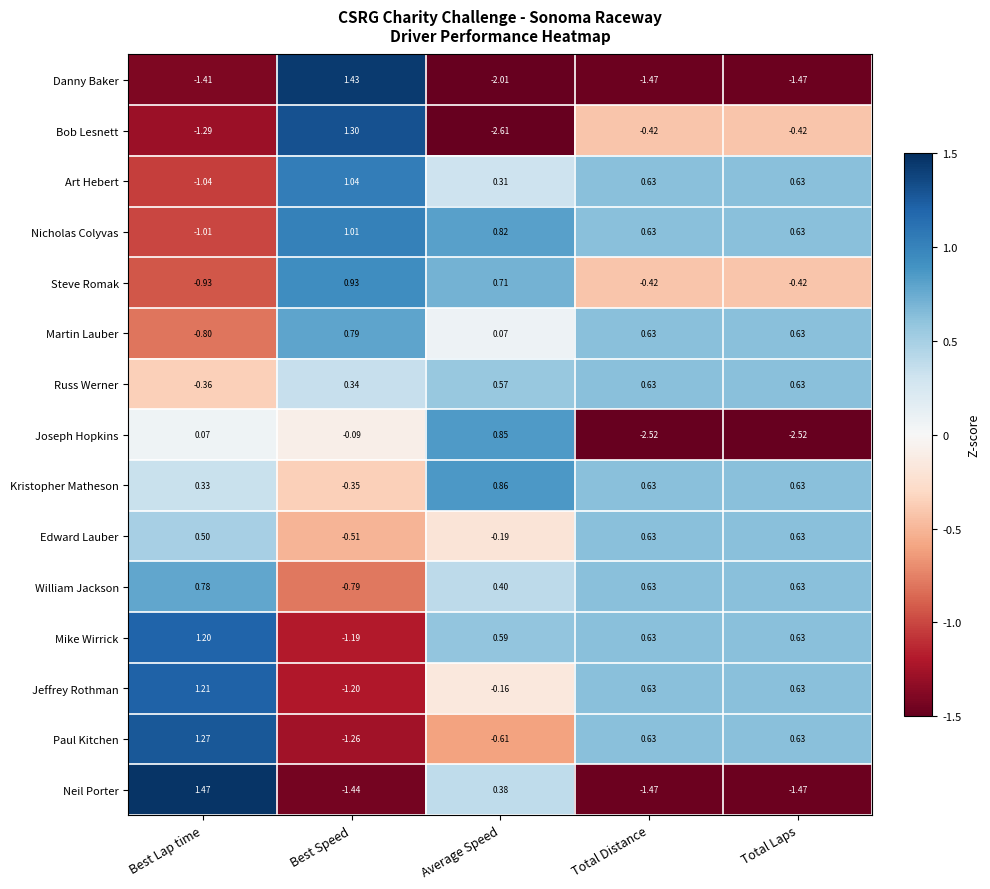

At which label does Mike Wirrick reach its peak?

Best Lap time